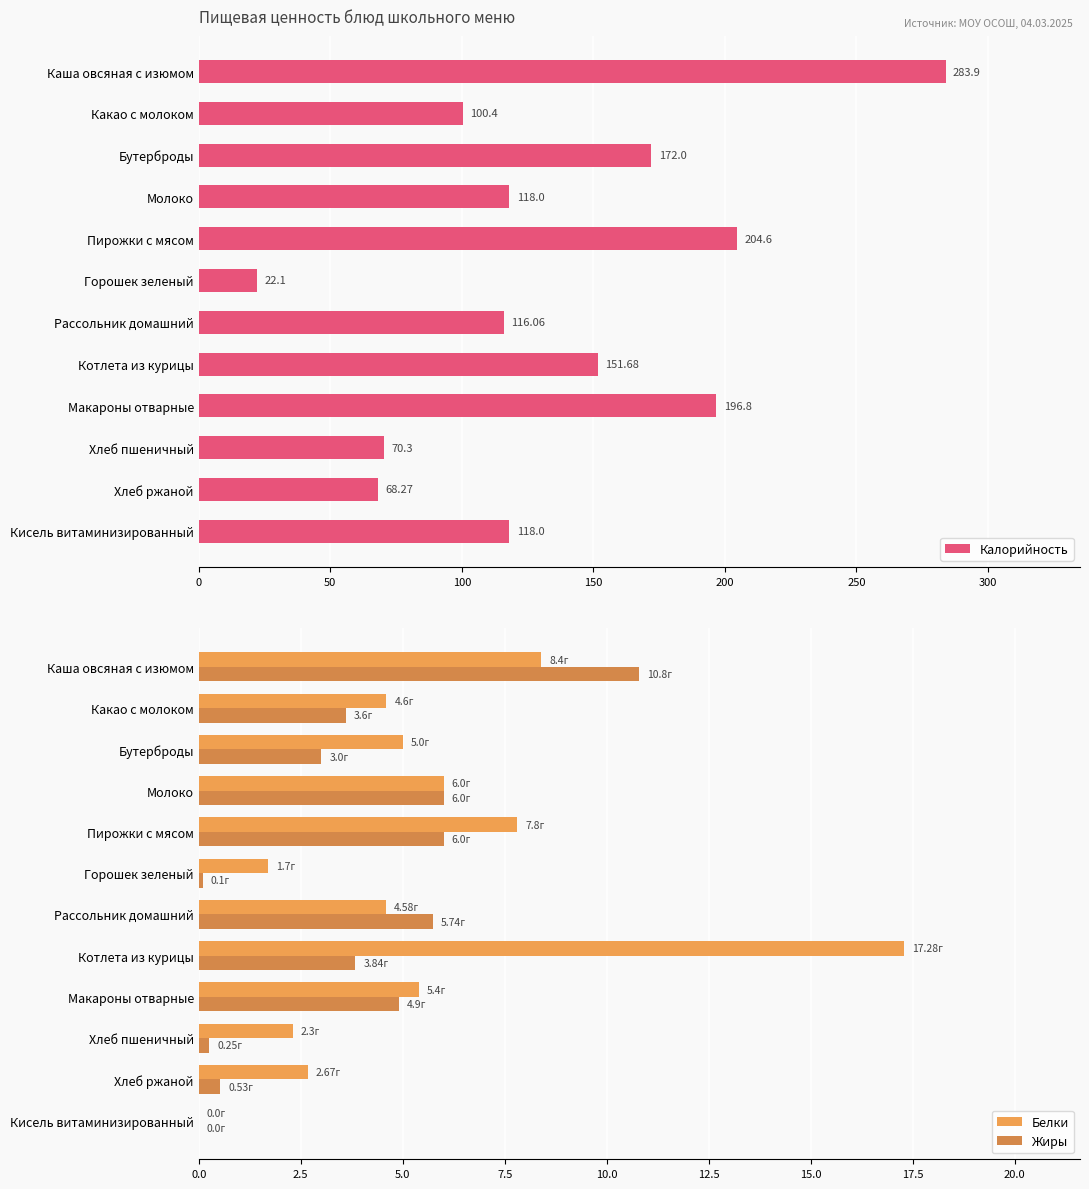

What is the average value of the Жиры series?

3.7